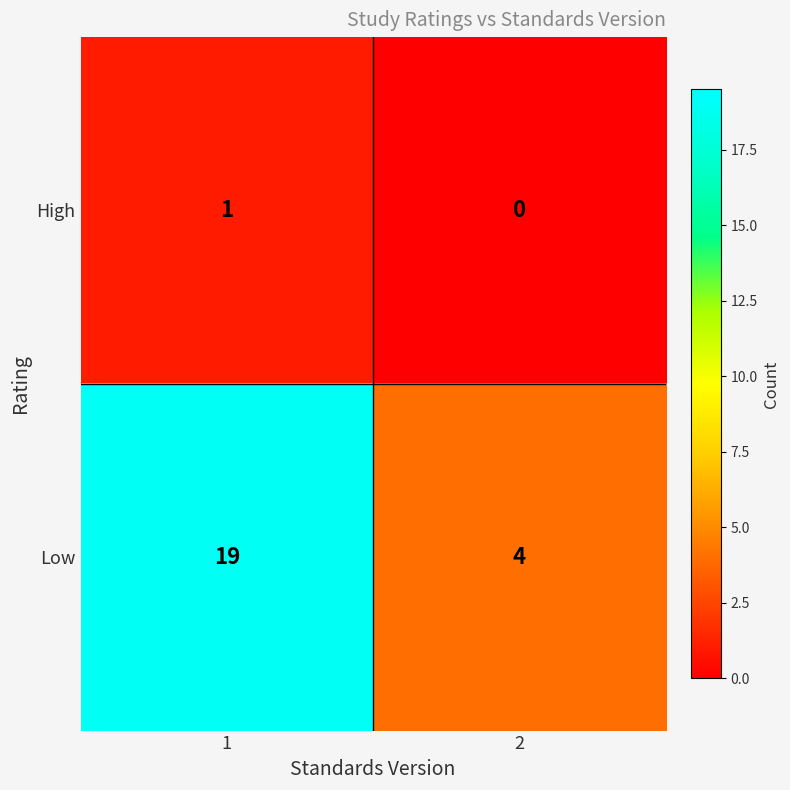

Rank the series at 2 from lowest to highest value.

High, Low